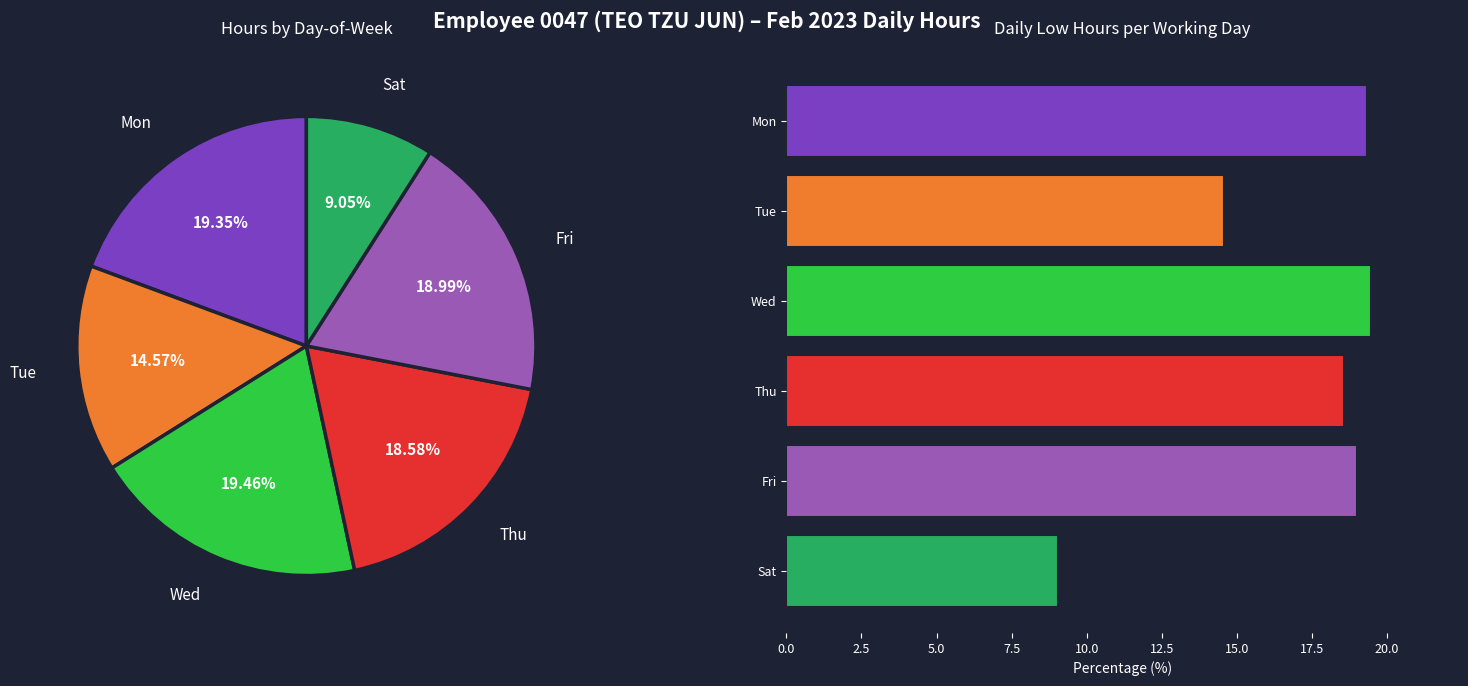

Between Fri and Mon, which is larger?

Mon